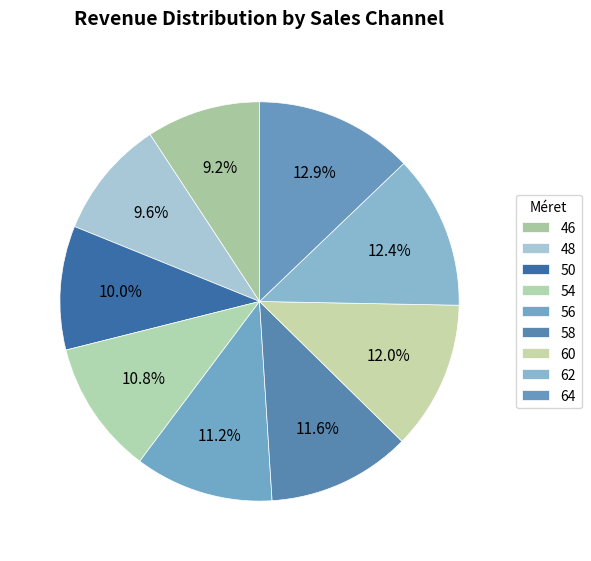

Which has a higher value, 60 or 62?

62